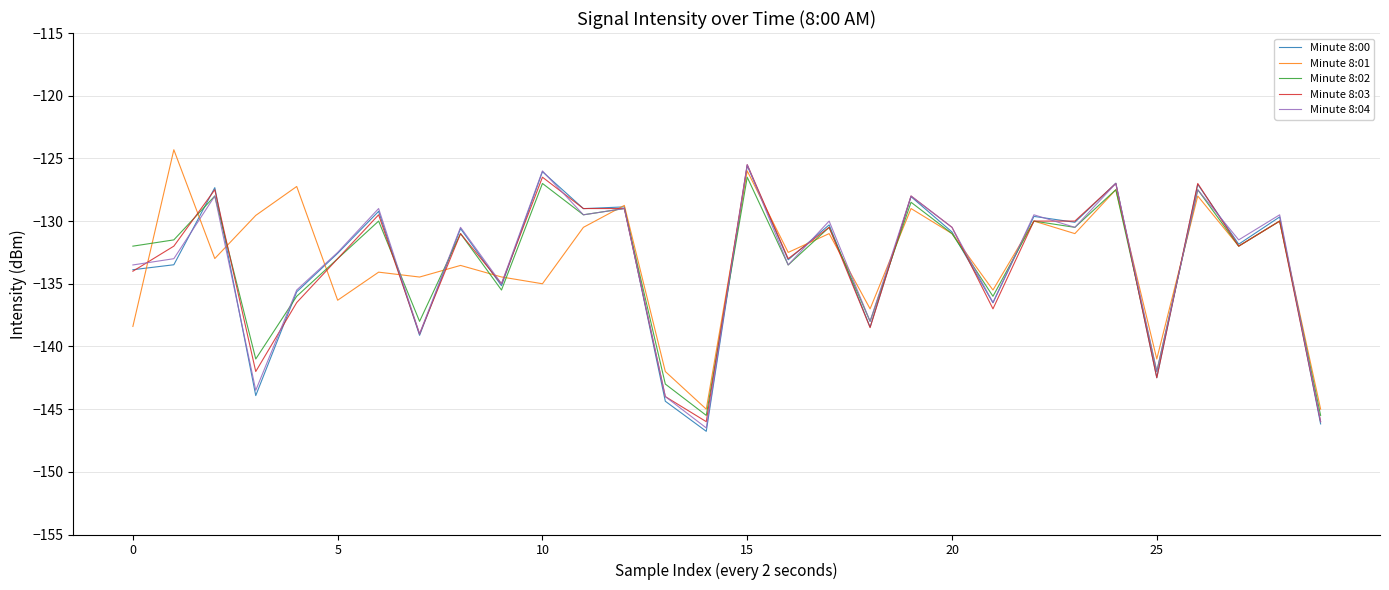

What is the smallest value displayed?

-146.8